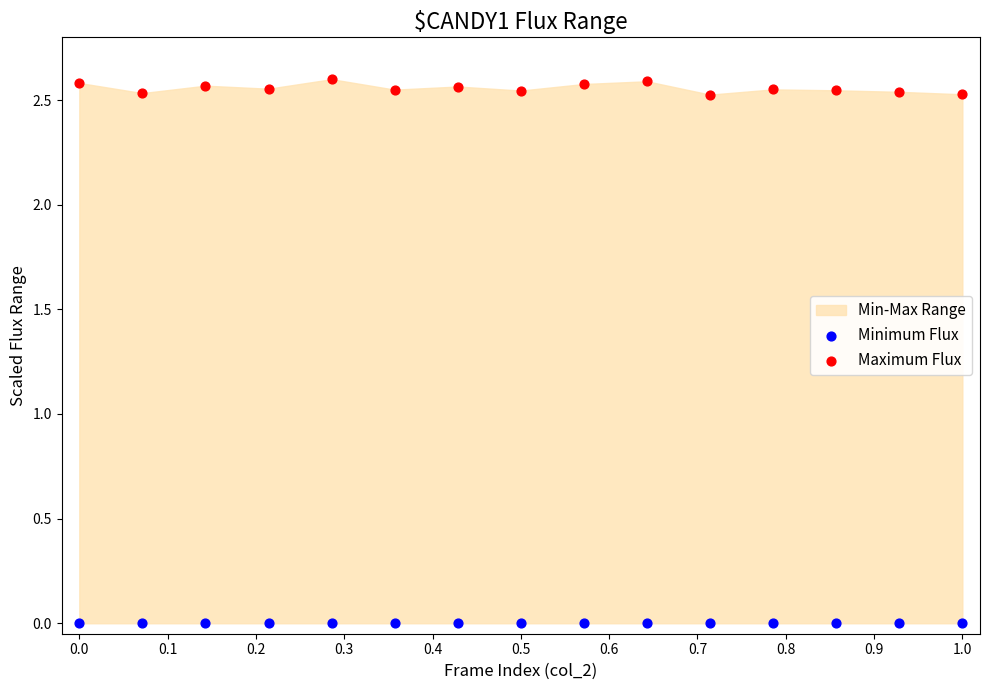

Which series contains the lowest Y value?

Minimum Flux